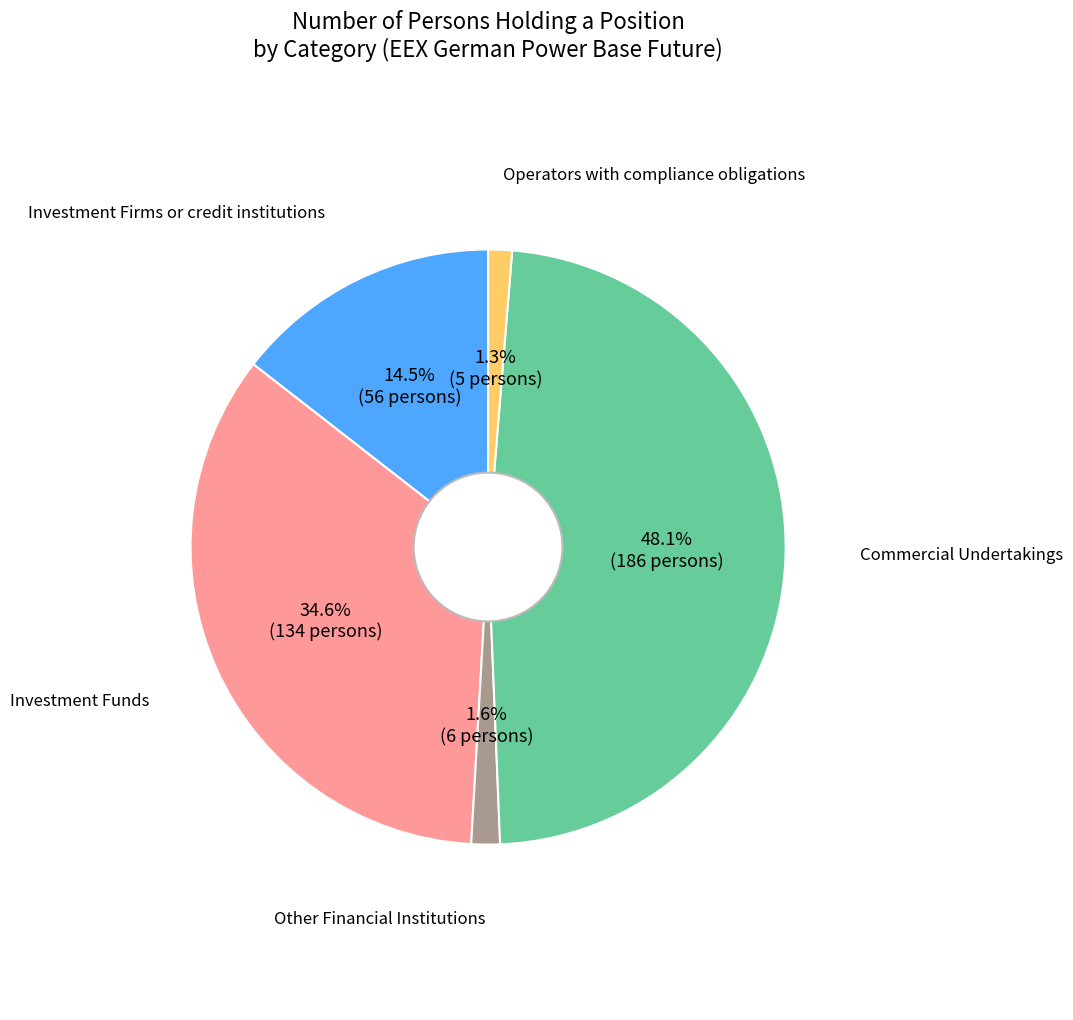

Is there any slice that represents more than half of the pie?

No